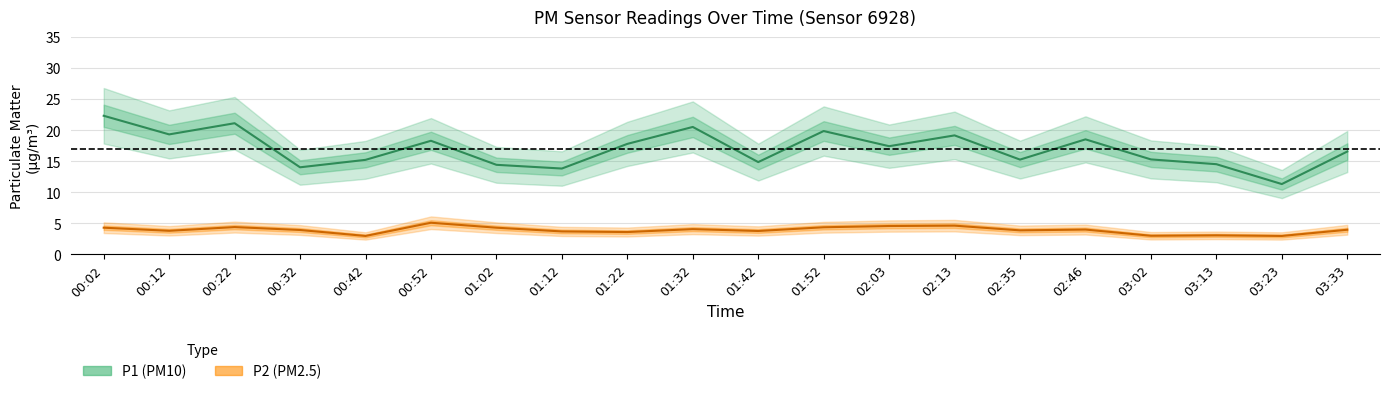

What is the label of the 12th point from the left?

01:52